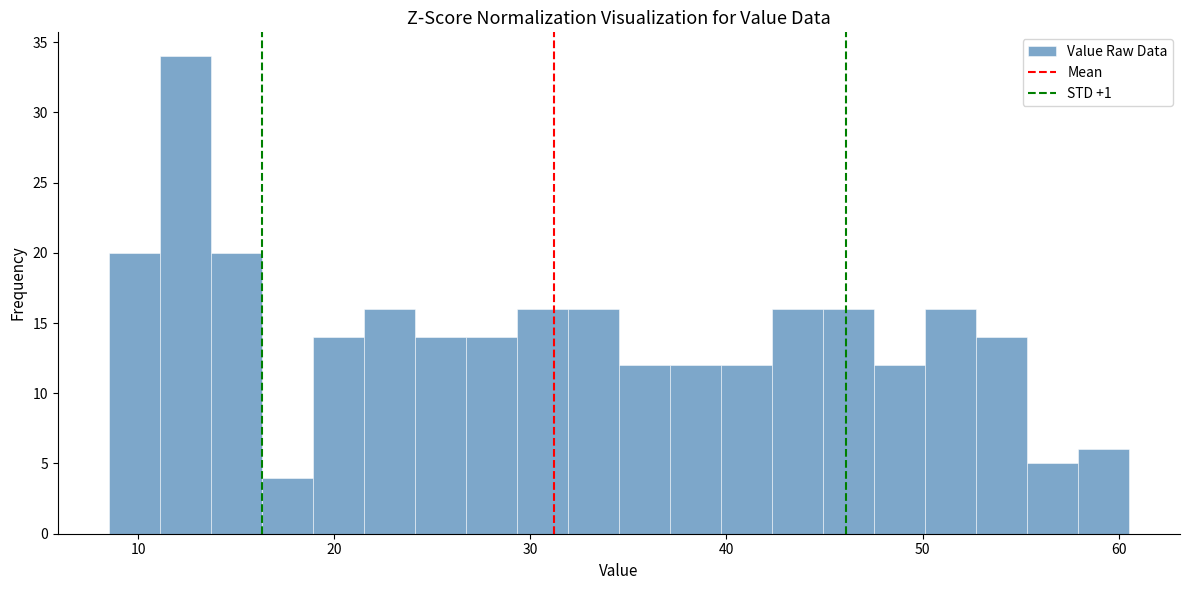

Around what value on the x-axis is the tallest bar? Give the approximate position of its centre, as read against the axis.

12